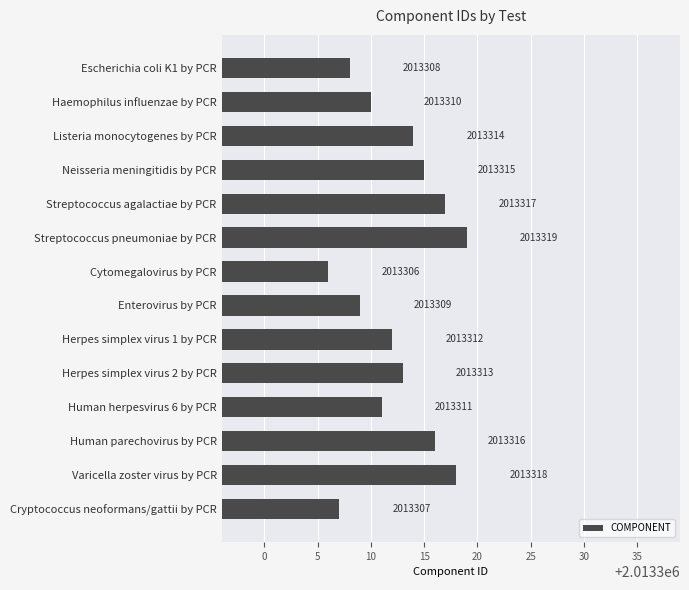

List the labels in order of value, largest first.

Streptococcus pneumoniae by PCR, Varicella zoster virus by PCR, Streptococcus agalactiae by PCR, Human parechovirus by PCR, Neisseria meningitidis by PCR, Listeria monocytogenes by PCR, Herpes simplex virus 2 by PCR, Herpes simplex virus 1 by PCR, Human herpesvirus 6 by PCR, Haemophilus influenzae by PCR, Enterovirus by PCR, Escherichia coli K1 by PCR, Cryptococcus neoformans/gattii by PCR, Cytomegalovirus by PCR